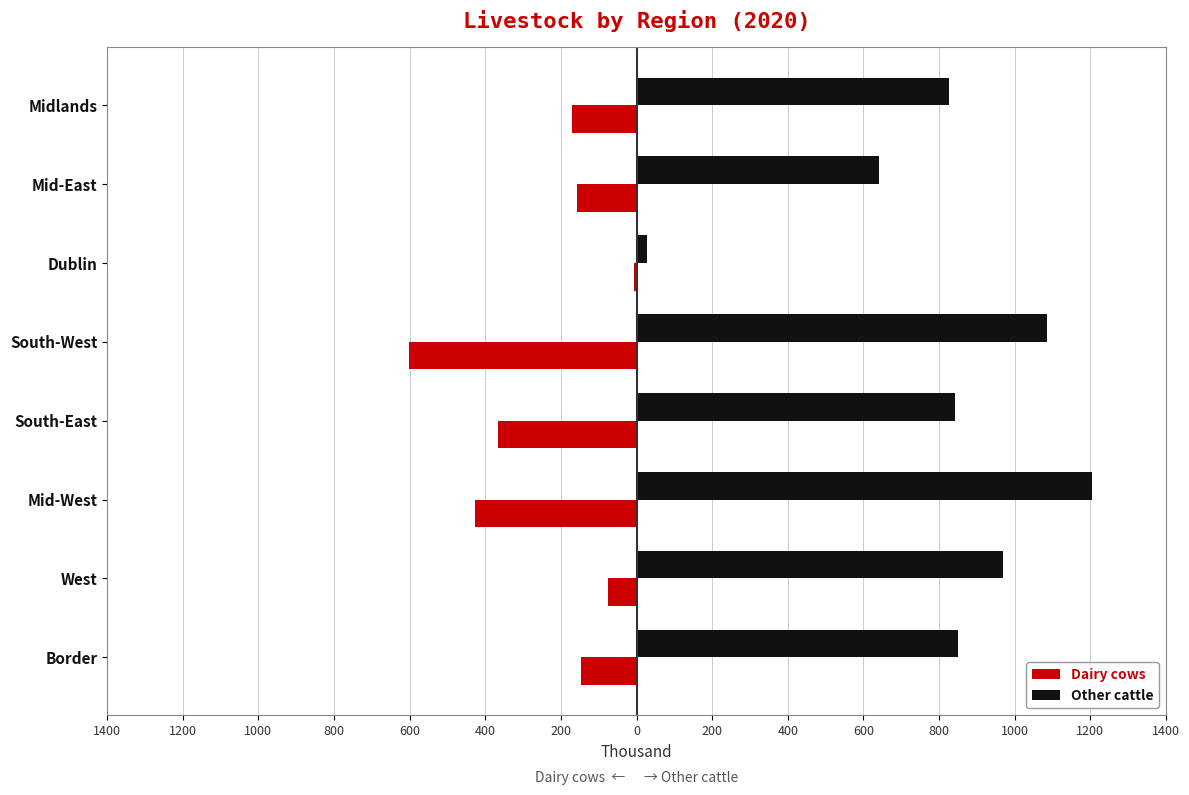

What are all the series names shown in the legend?

Dairy cows, Other cattle